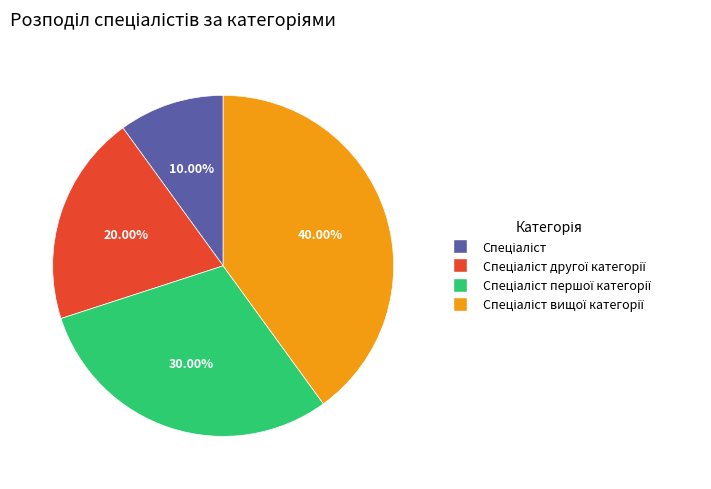

Does any single category account for the majority?

No